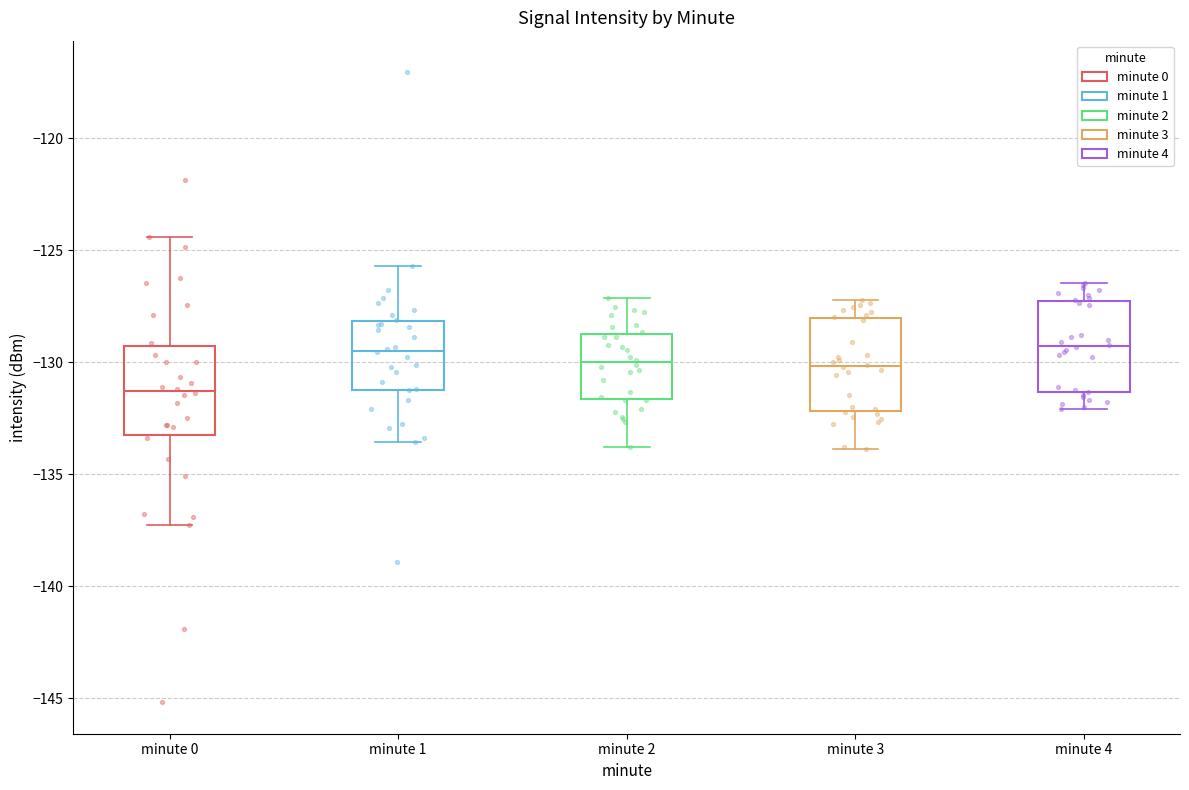

Reading left to right, read every box against the y-axis: the position of its median line, the range the box covers, and the ends of its whiskers. The values are not printed on the chart, so give them approximately, as read against the axis.

minute 0: median -131.5, box -133.5 to -129.5, whiskers -137.5 to -124.5
minute 1: median -129.5, box -131.0 to -128.0, whiskers -133.5 to -125.5
minute 2: median -130.0, box -131.5 to -128.5, whiskers -134.0 to -127.0
minute 3: median -130.0, box -132.0 to -128.0, whiskers -134.0 to -127.0
minute 4: median -129.5, box -131.5 to -127.5, whiskers -132.0 to -126.5